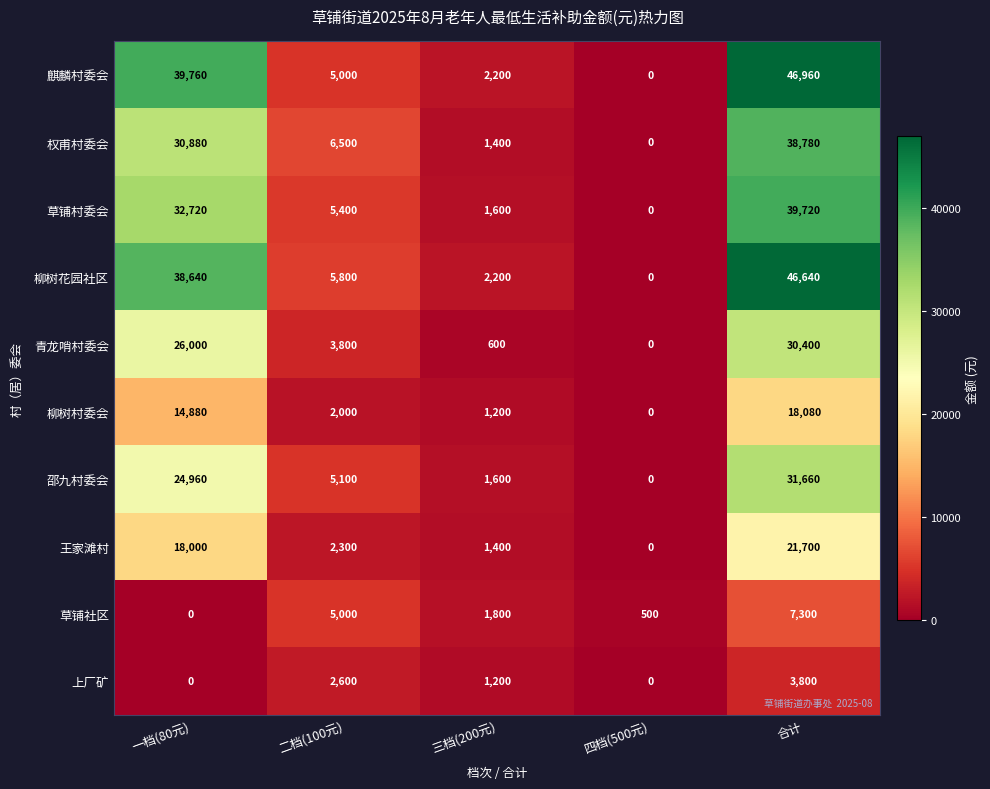

True or false: 邵九村委会 has a value of 36966 at 一档(80元).

False